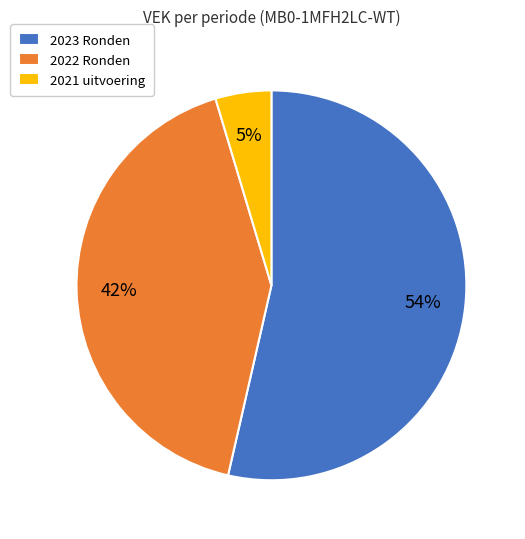

True or false: 2023 Ronden accounts for 43% of the total.

False